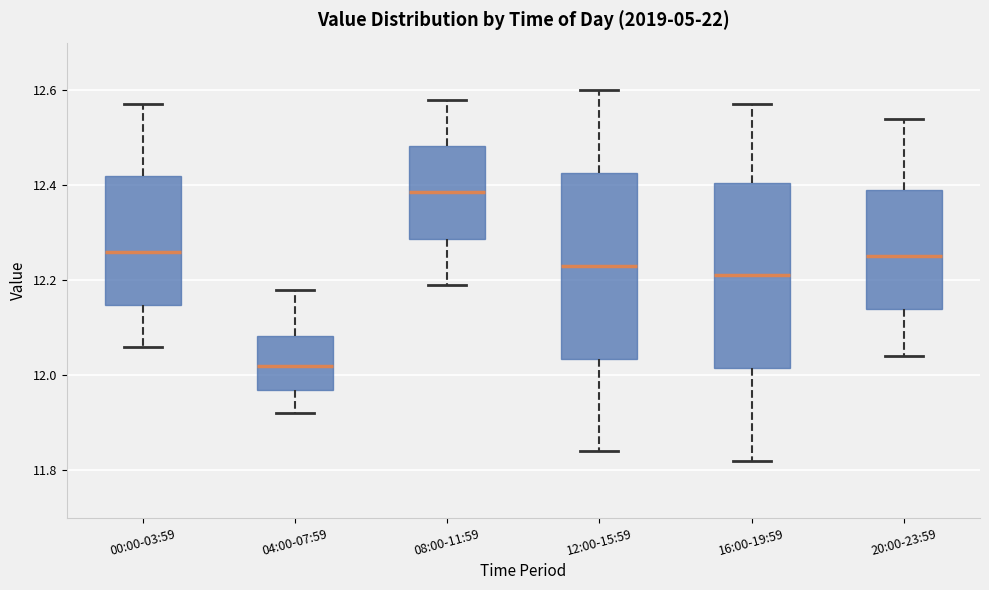

Which box's median line is the highest?

08:00-11:59